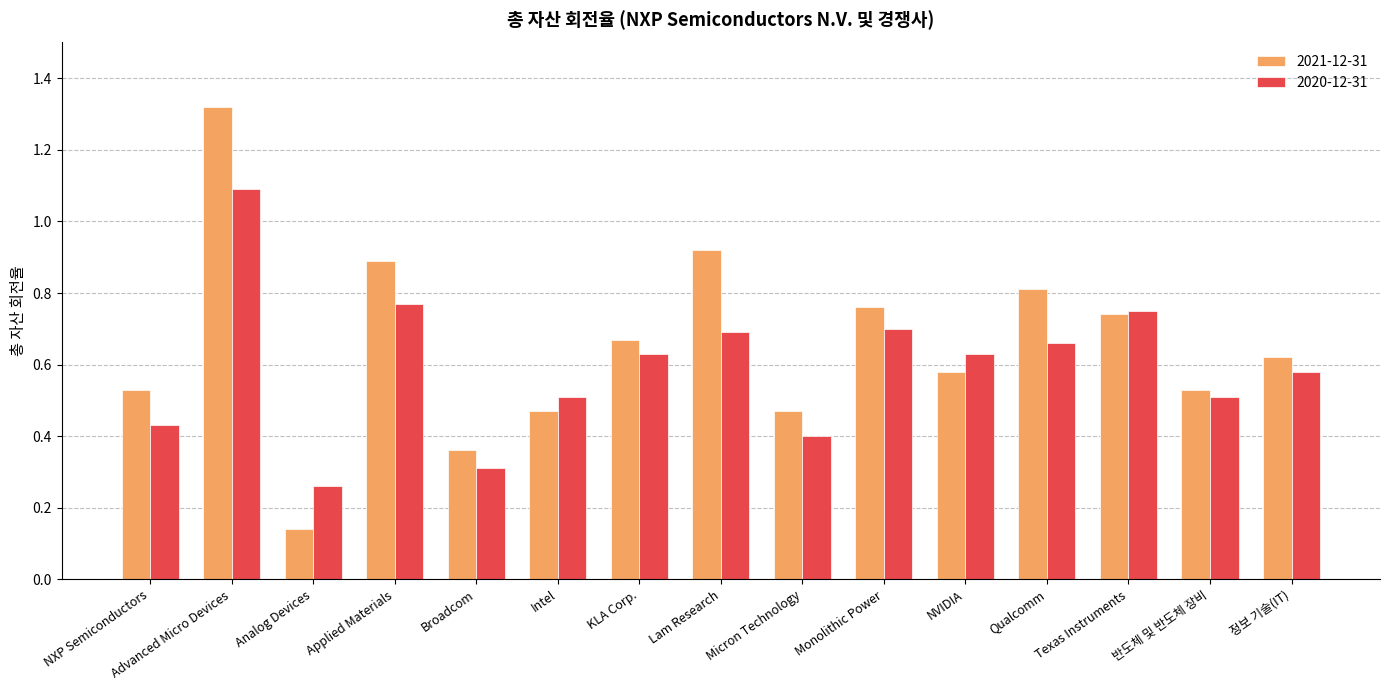

Which series has the widest spread of values?

2021-12-31